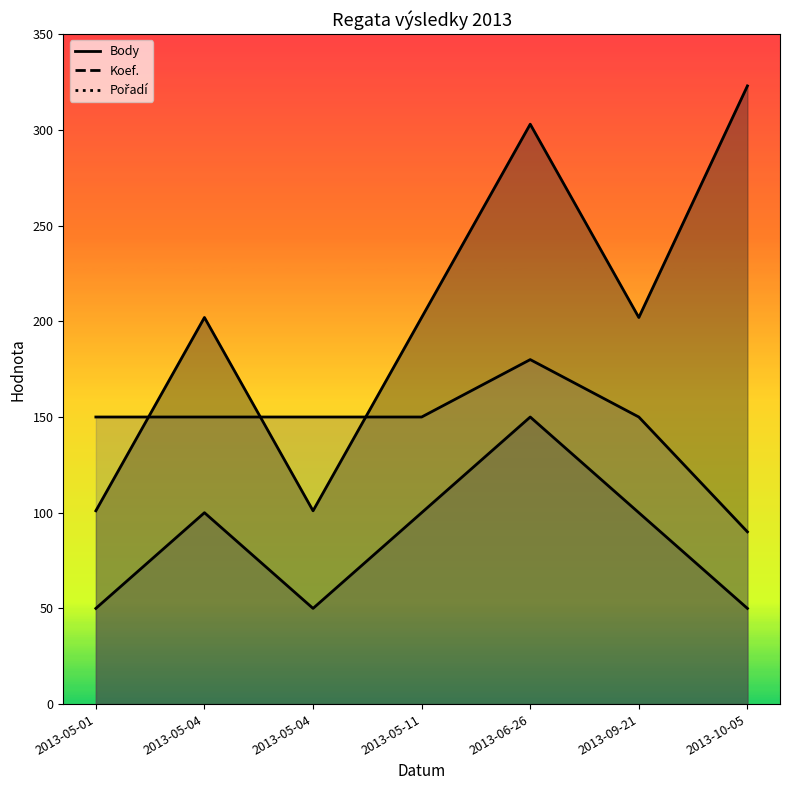

Rank the categories by Koef. value from highest to lowest.

2013-06-26, 2013-05-04, 2013-05-11, 2013-09-21, 2013-05-01, 2013-05-04, 2013-10-05